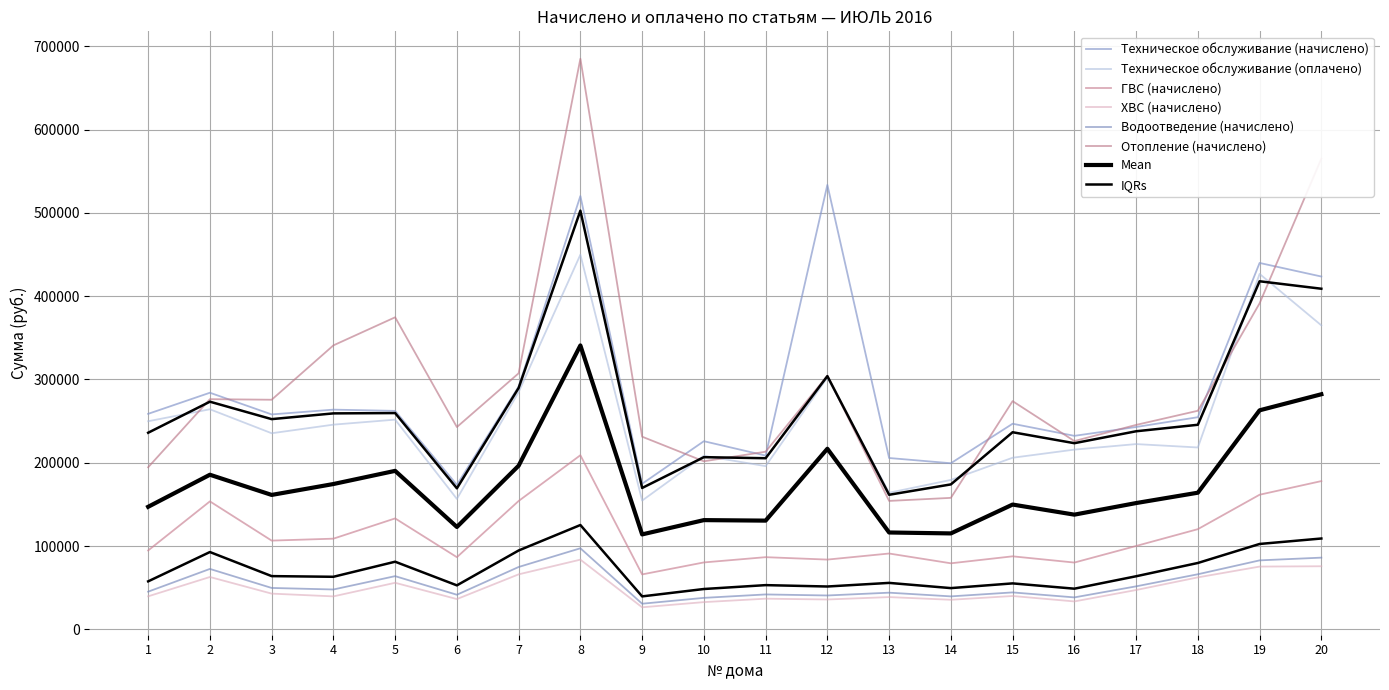

What is the value of the ГВС (начислено) point at the 6th from the left?

86570.2